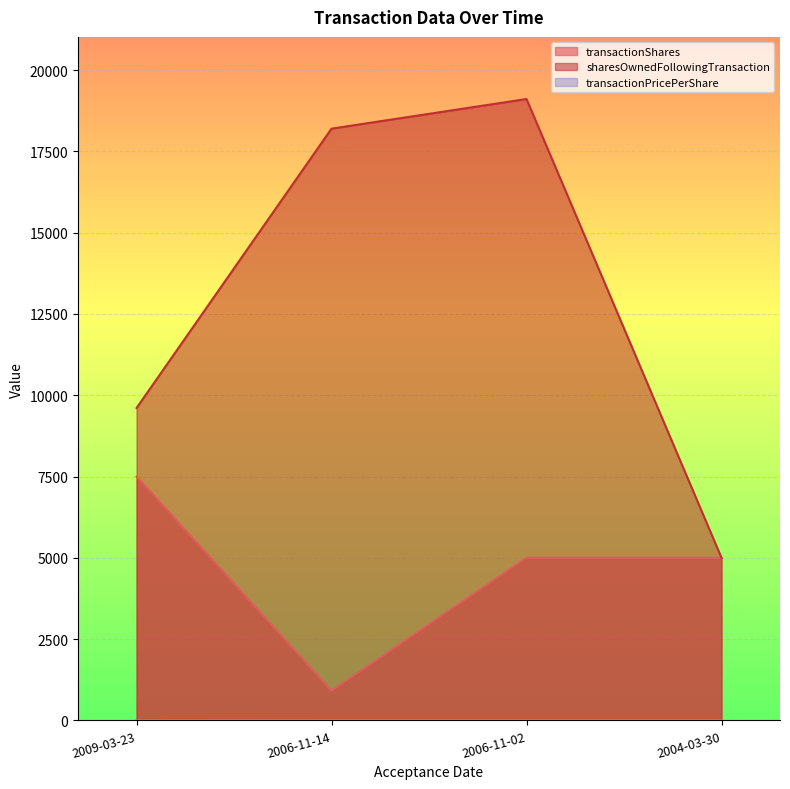

What is the label of the 1st point from the right?

2004-03-30